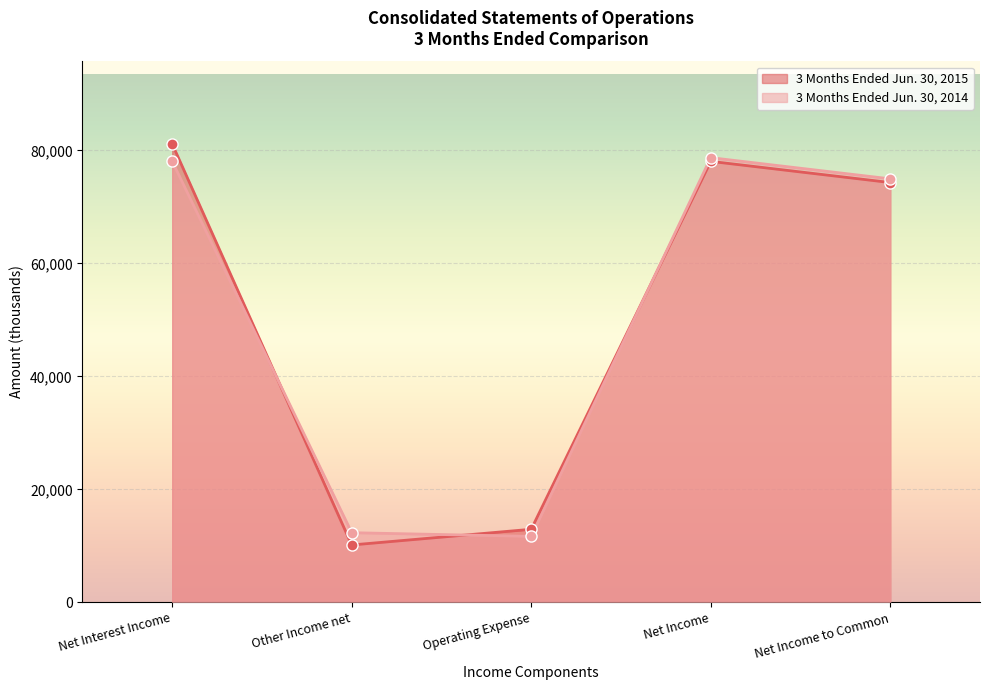

At which label does 3 Months Ended Jun. 30, 2015 reach its peak?

Net Interest Income